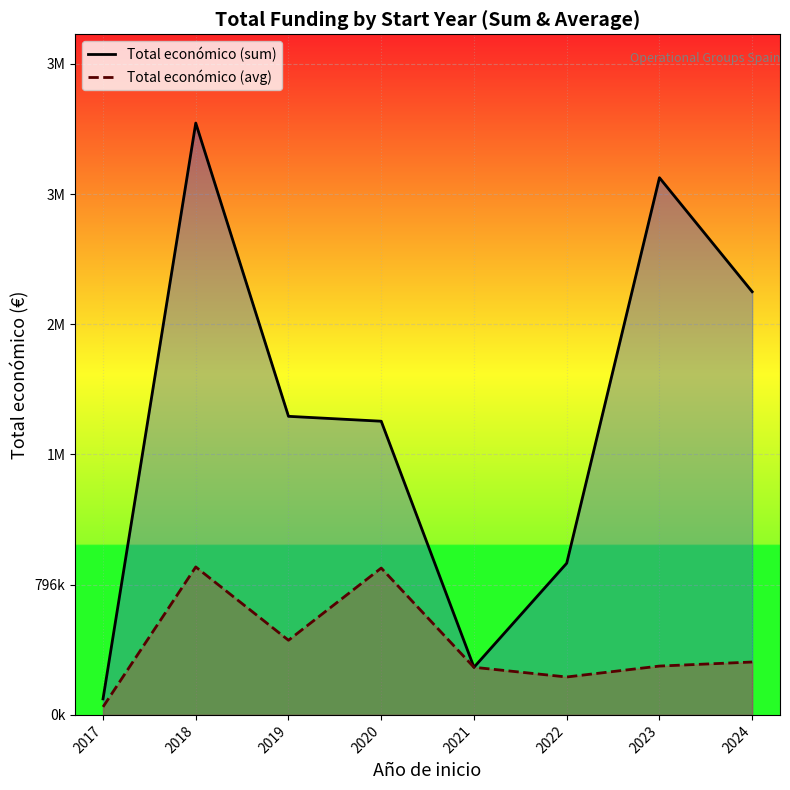

Reading left to right, transcribe all the data shown in this chart.

Total económico (sum): 2017=98000.0	2018=3619678.0	2019=1826132.0	2020=1796190.0	2021=291200.0	2022=927588.0	2023=3285467.0	2024=2588097.0
Total económico (avg): 2017=49000.0	2018=904919.5	2019=456533.0	2020=898095.0	2021=291200.0	2022=231897.0	2023=298678.8	2024=323512.1